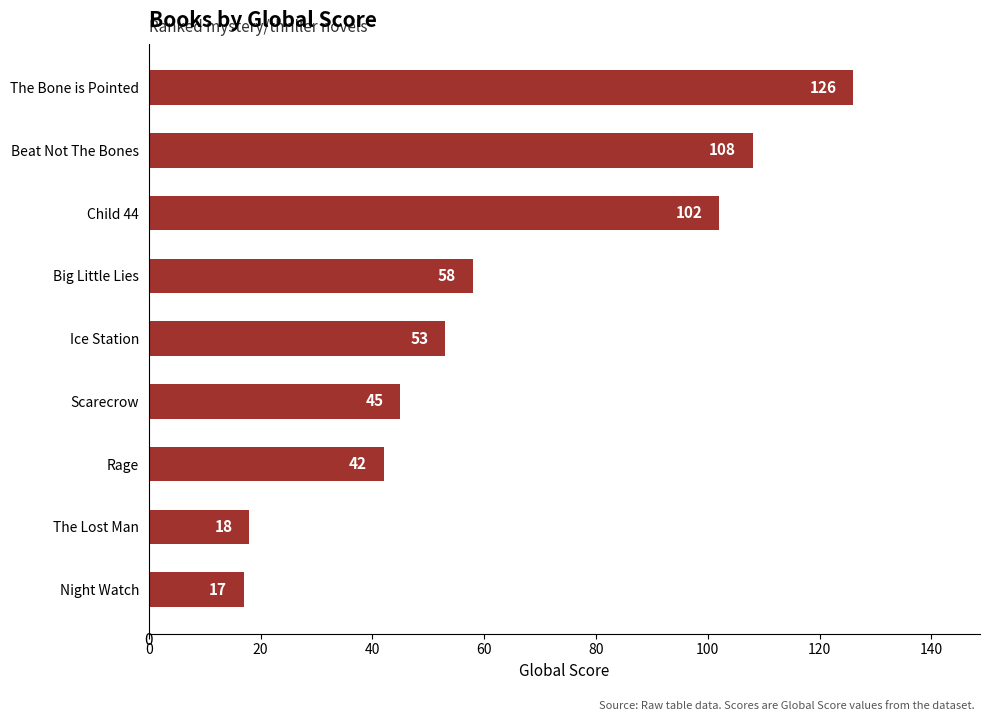

Between Scarecrow and Night Watch, which is larger?

Scarecrow